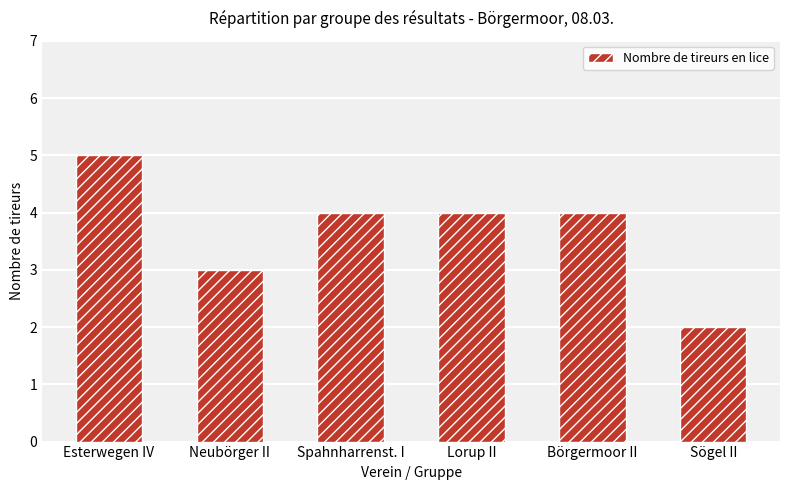

How many distinct data groups are displayed?

1